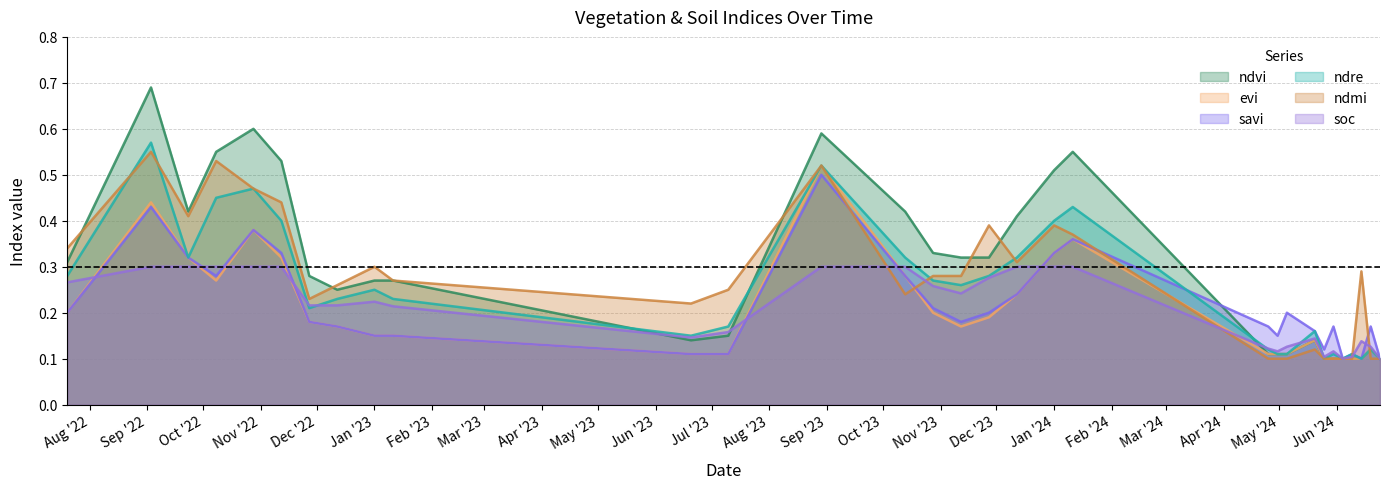

What is the difference between the second highest and second lowest values in the evi series?

0.3